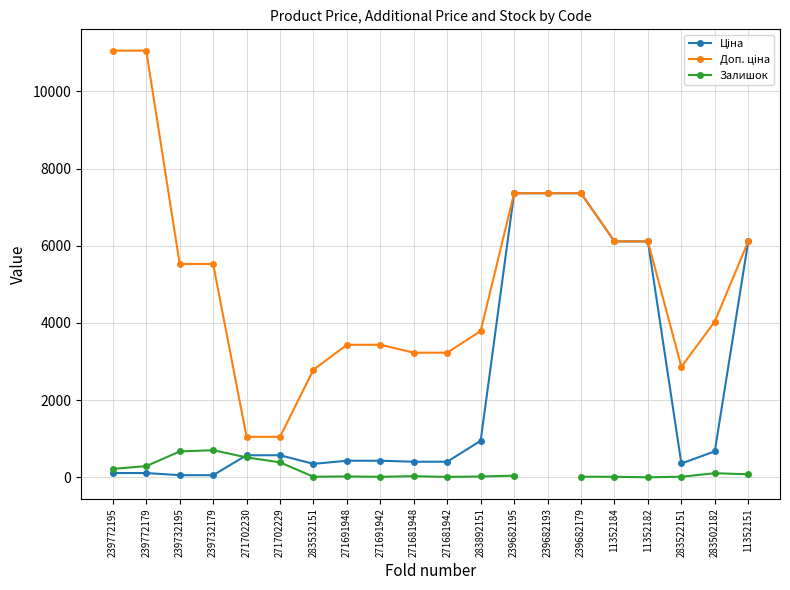

The value of Залишок at 271691942 is 21.8. True or false?

False